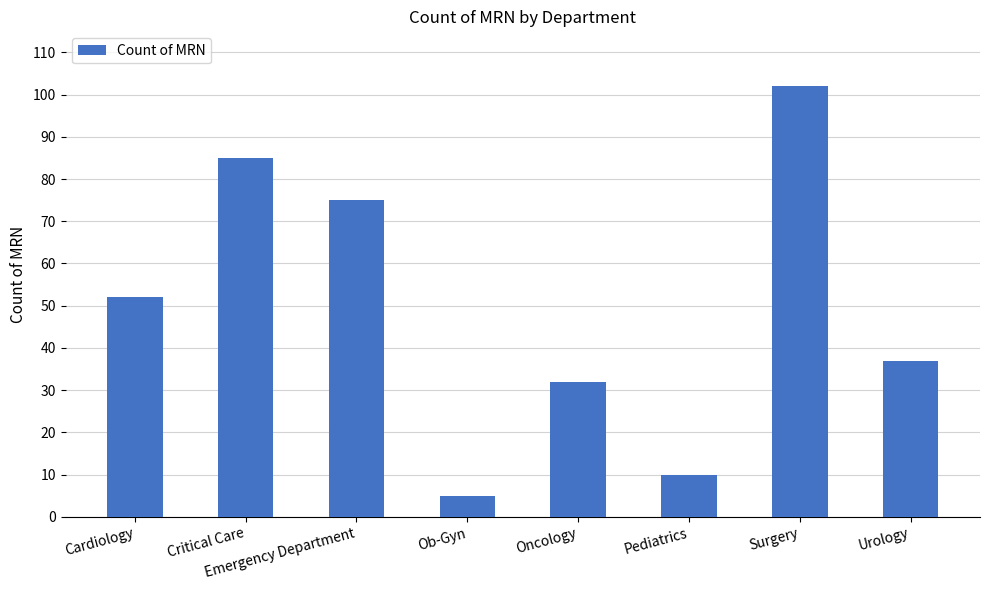

Approximately how many times larger is the value at Critical Care compared to Oncology?

2.7